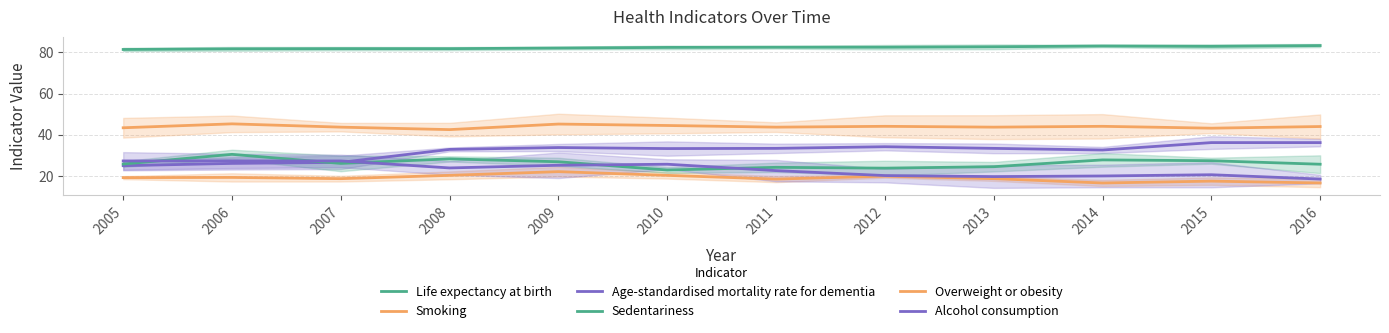

True or false: Sedentariness and Overweight or obesity intersect in this chart.

False